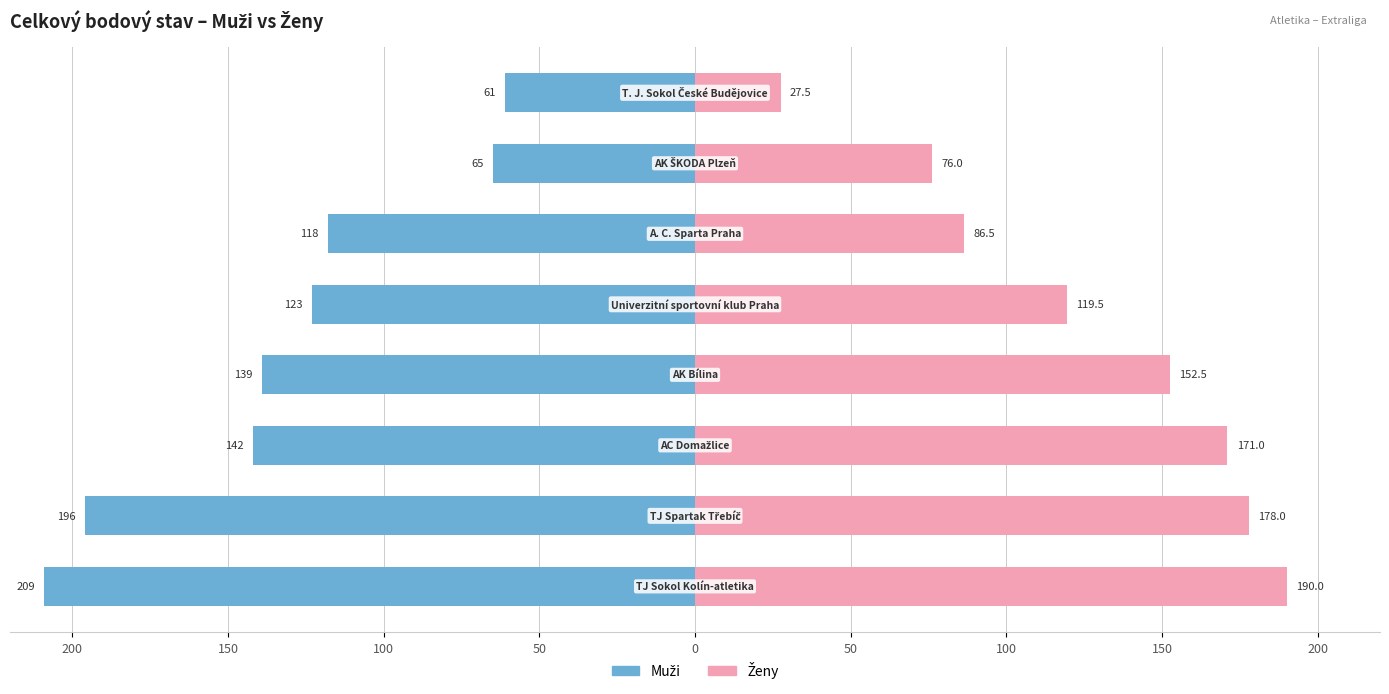

How many bars are there in total?

16